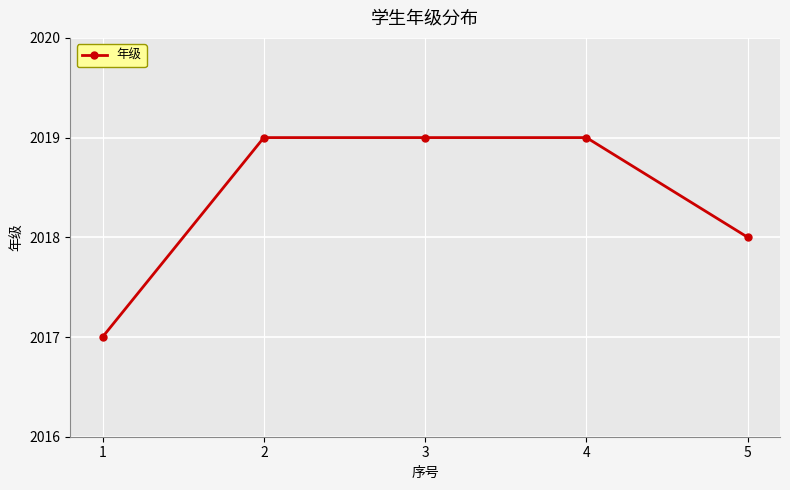

What is the difference between the maximum and minimum values?

2